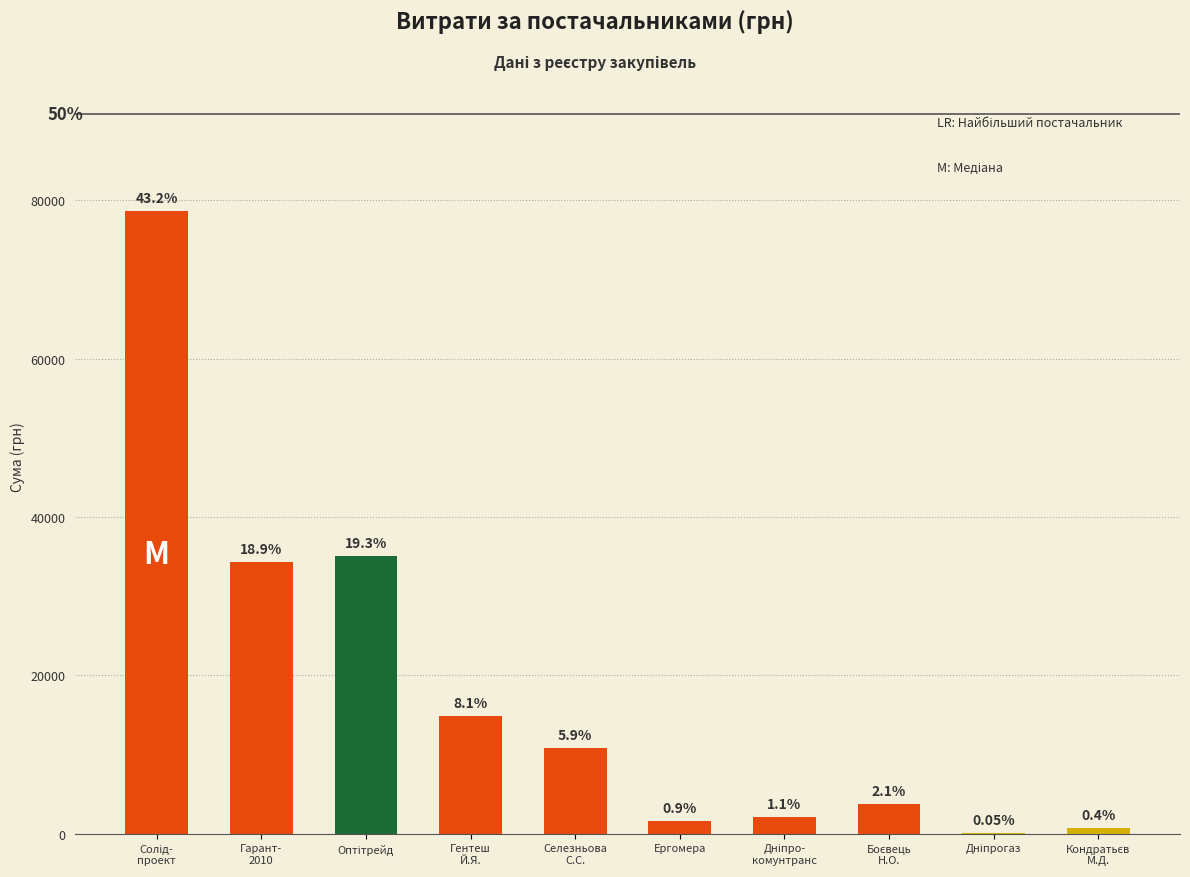

Which has a higher value, Гарант-
2010 or Селезньова
С.С.?

Гарант-
2010